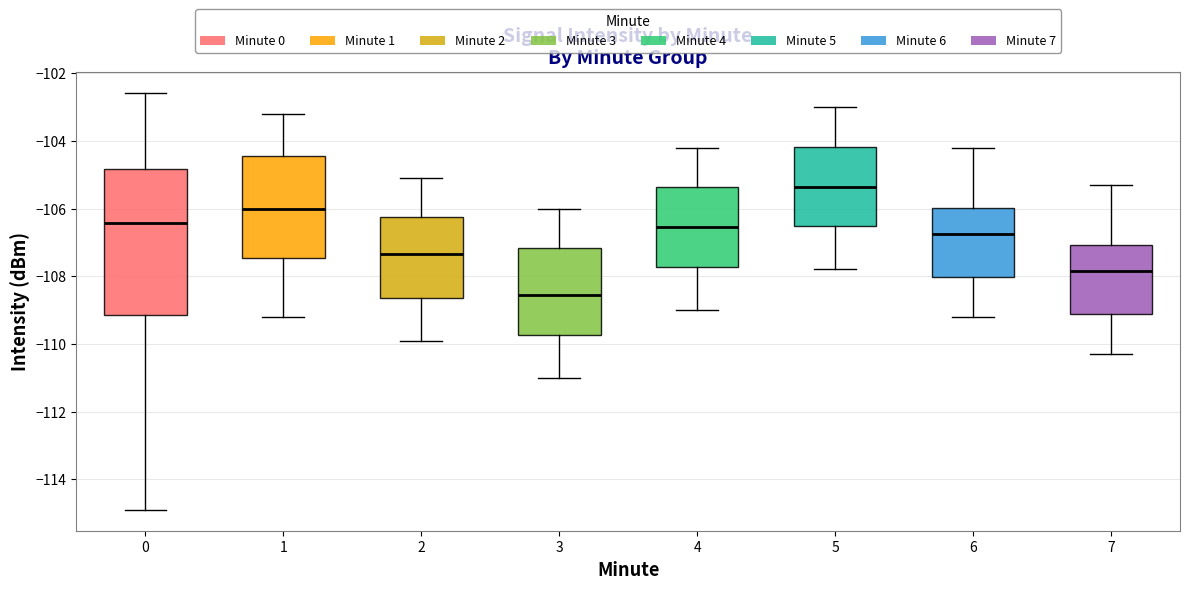

Reading left to right, transcribe this box plot: for each box, give where its median line is, the range the box spans, and where its two whiskers end, as read against the y-axis. The values are not printed on the chart, so give them approximately, as read against the axis.

0: median -106.4, box -109.2 to -104.8, whiskers -115.0 to -102.6
1: median -106.0, box -107.4 to -104.4, whiskers -109.2 to -103.2
2: median -107.4, box -108.6 to -106.2, whiskers -109.8 to -105.0
3: median -108.6, box -109.8 to -107.2, whiskers -111.0 to -106.0
4: median -106.6, box -107.8 to -105.4, whiskers -109.0 to -104.2
5: median -105.4, box -106.6 to -104.2, whiskers -107.8 to -103.0
6: median -106.8, box -108.0 to -106.0, whiskers -109.2 to -104.2
7: median -107.8, box -109.2 to -107.0, whiskers -110.2 to -105.2